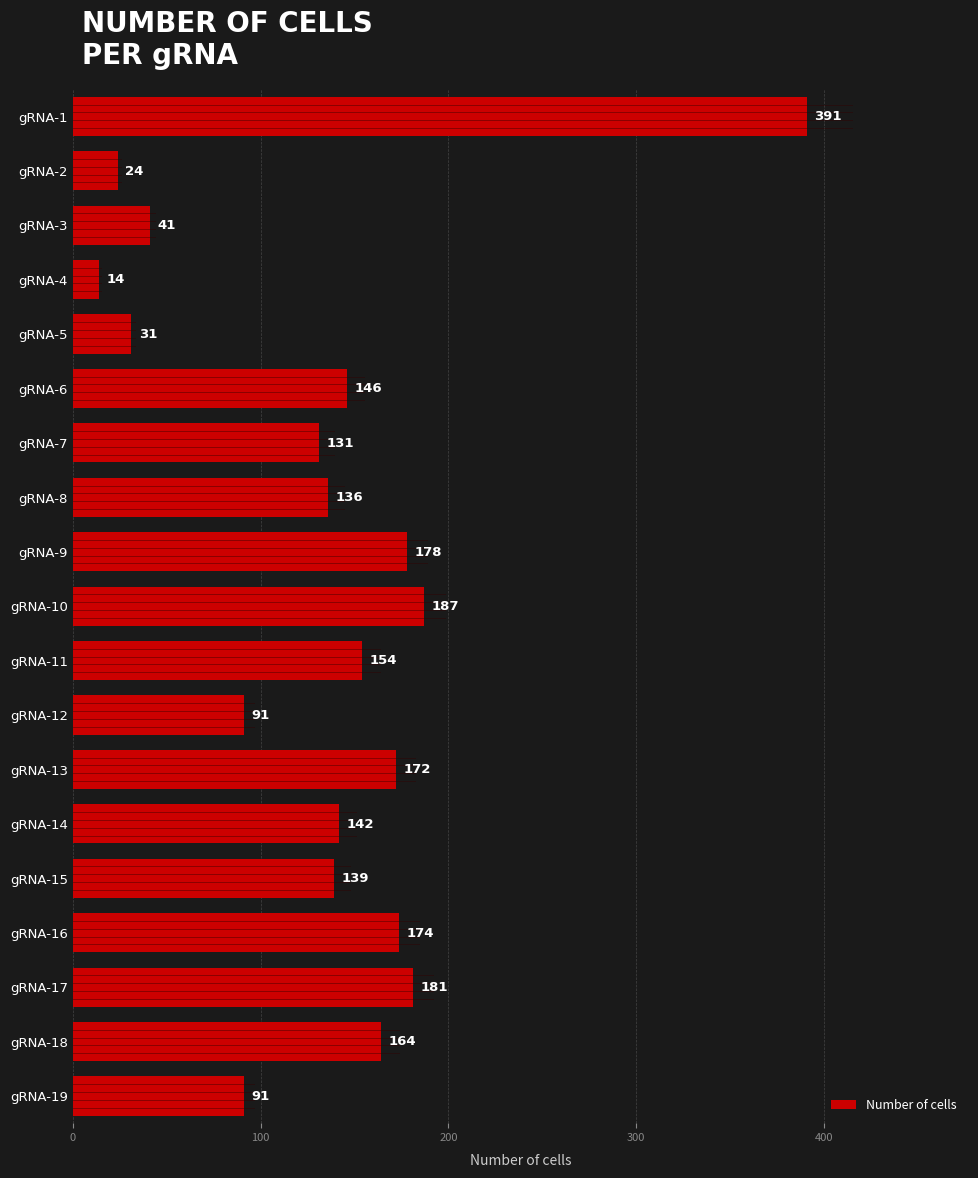

What is the value of the 14th bar from the top?

142